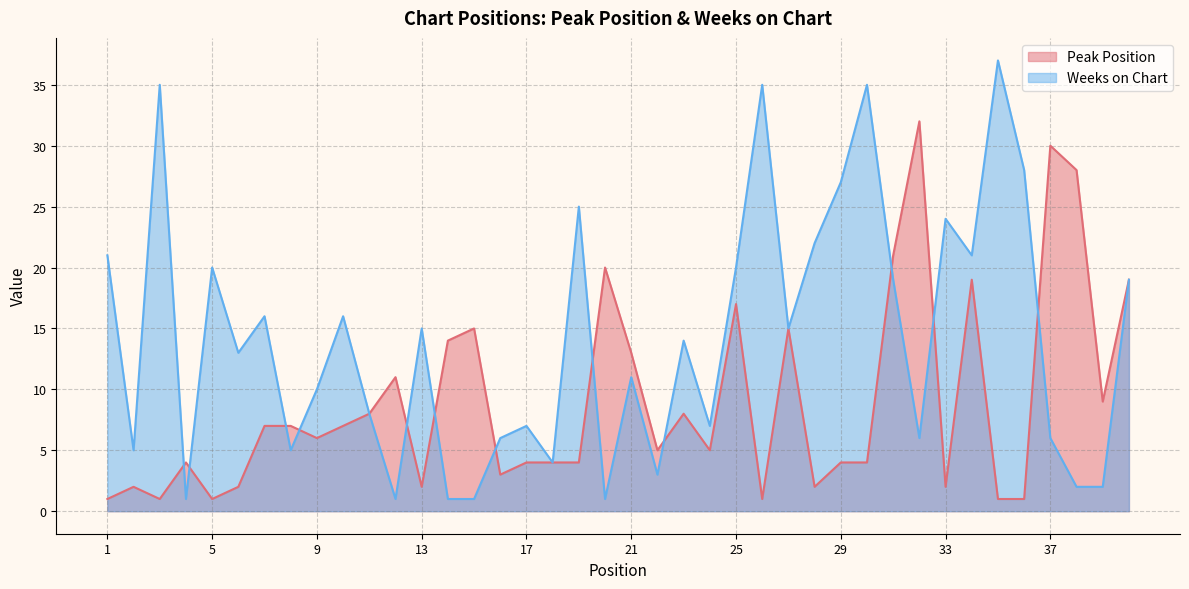

Where is the first local maximum for Weeks on Chart?

3